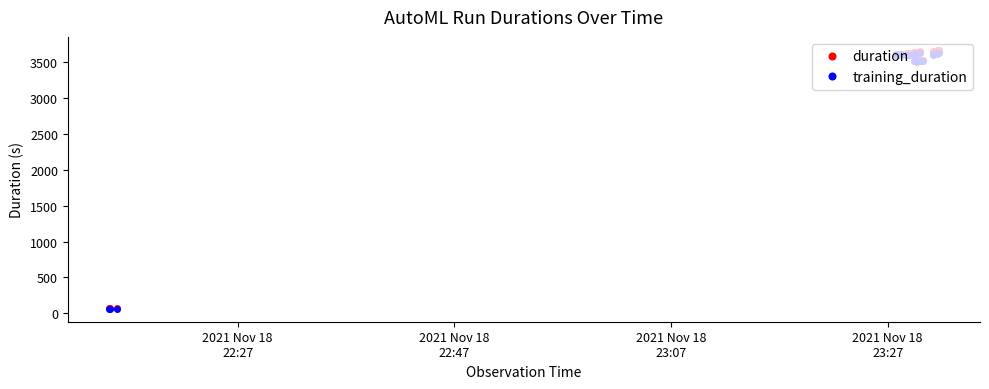

What is the highest value of the training_duration series?

3635.4